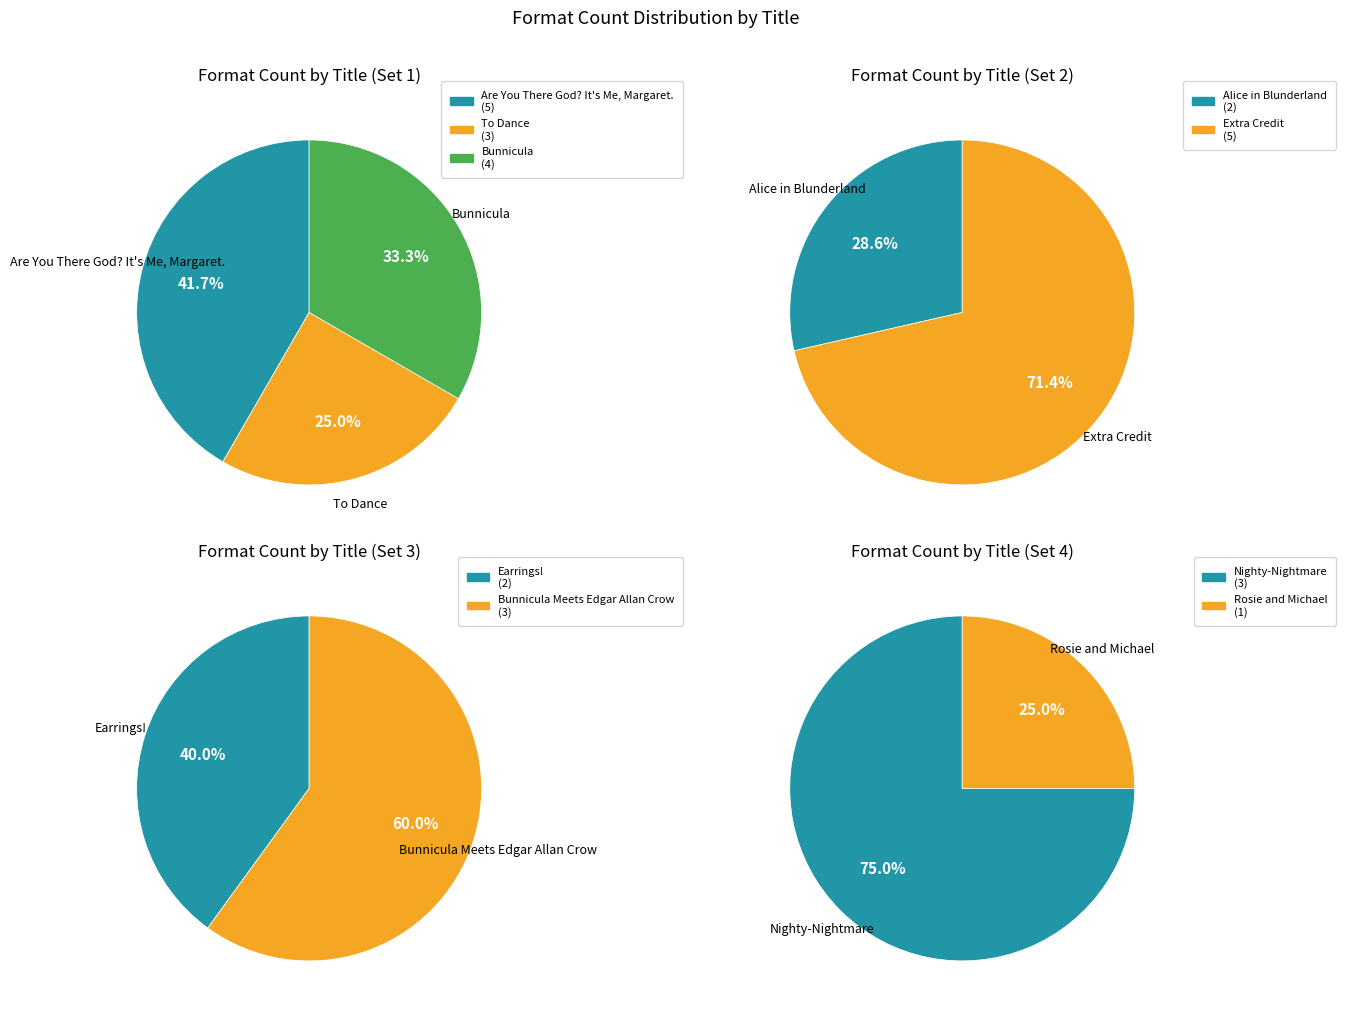

What is the smallest slice in the pie chart?

Rosie and Michael